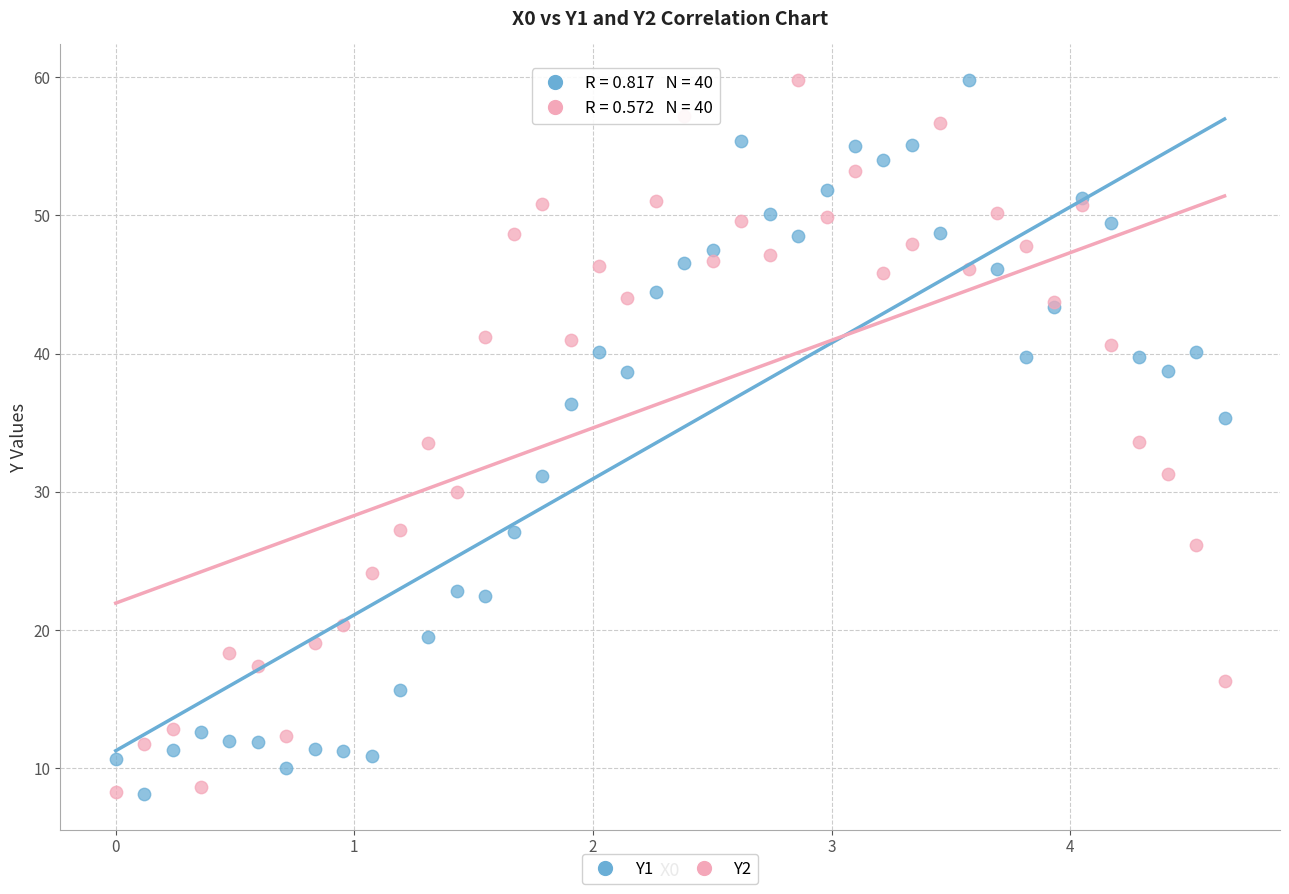

What is the X range (max minus min) for the scatter plot?

4.6